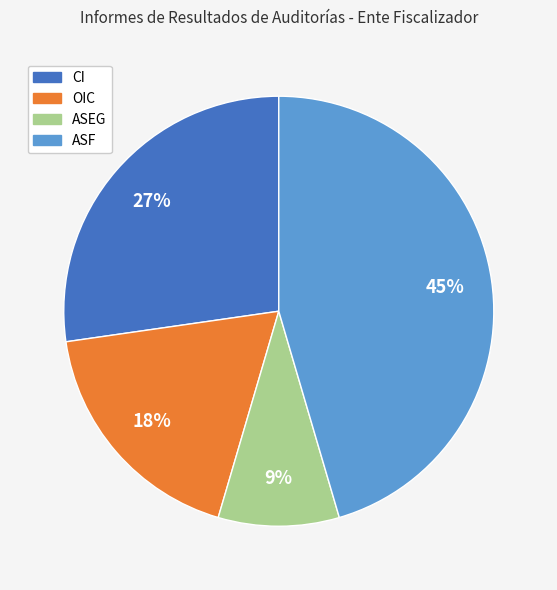

Is CI the majority of the pie?

No